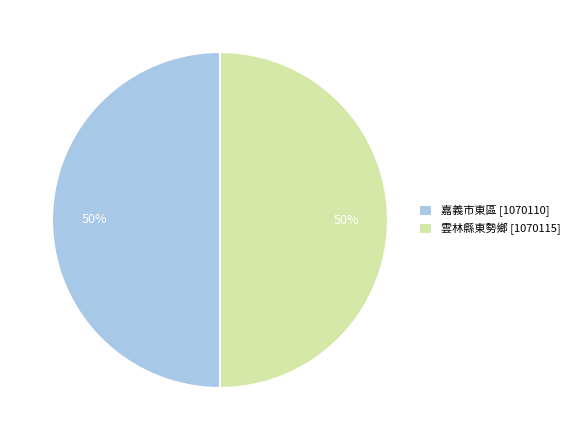

Combined, do 嘉義市東區 [1070110] and 雲林縣東勢鄉 [1070115] account for over 50%?

Yes